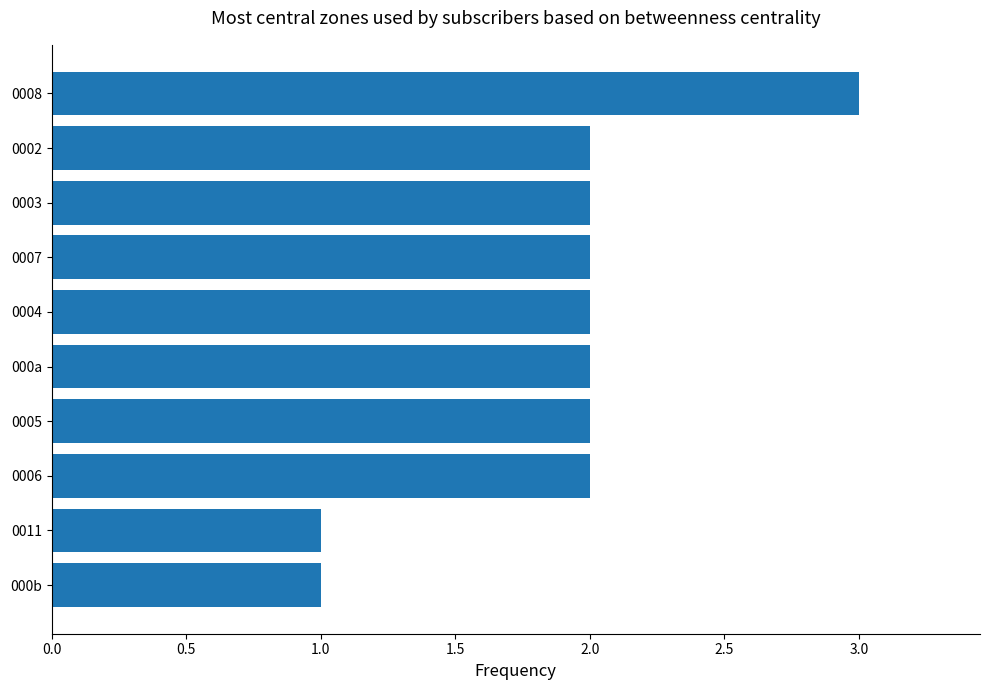

How many categories are shown in the chart?

10